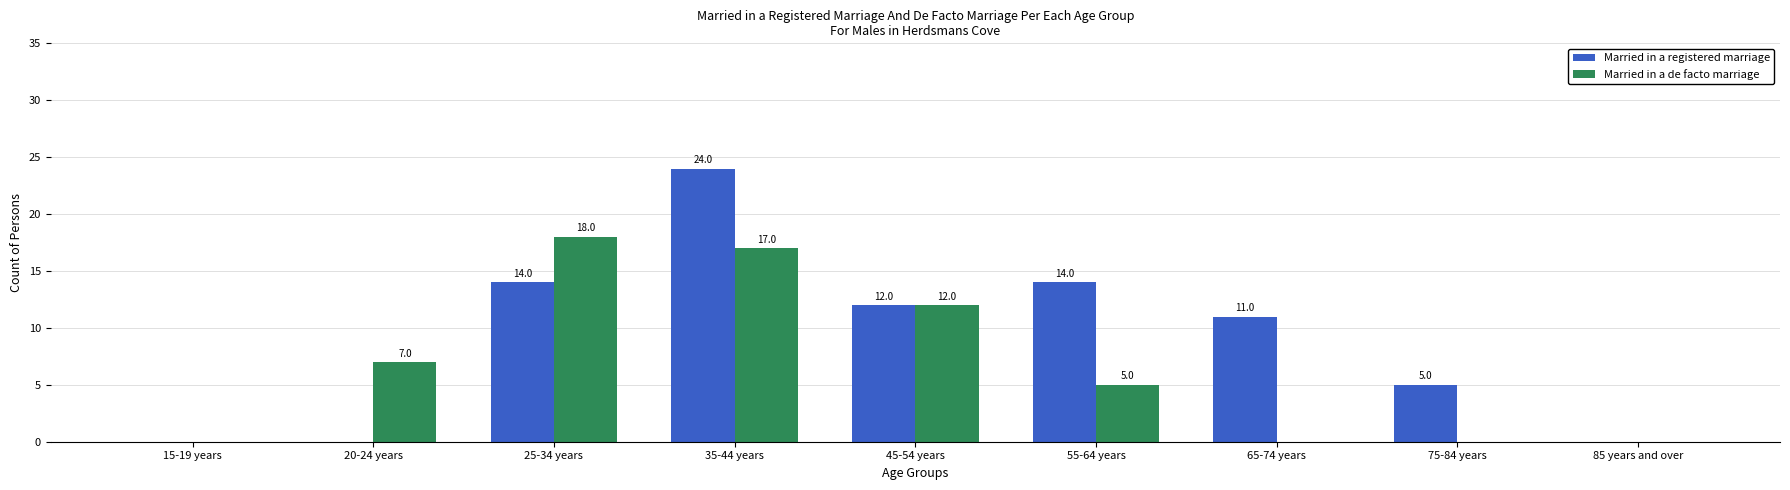

How many positive values does the Married in a registered marriage series have?

6